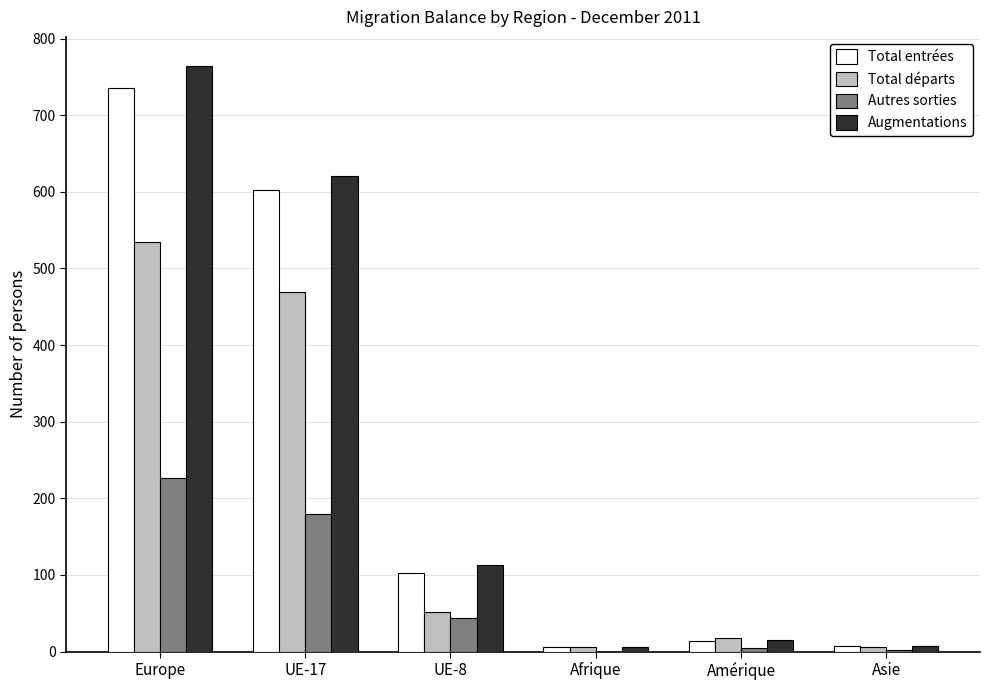

How many categories are shown in the chart?

6